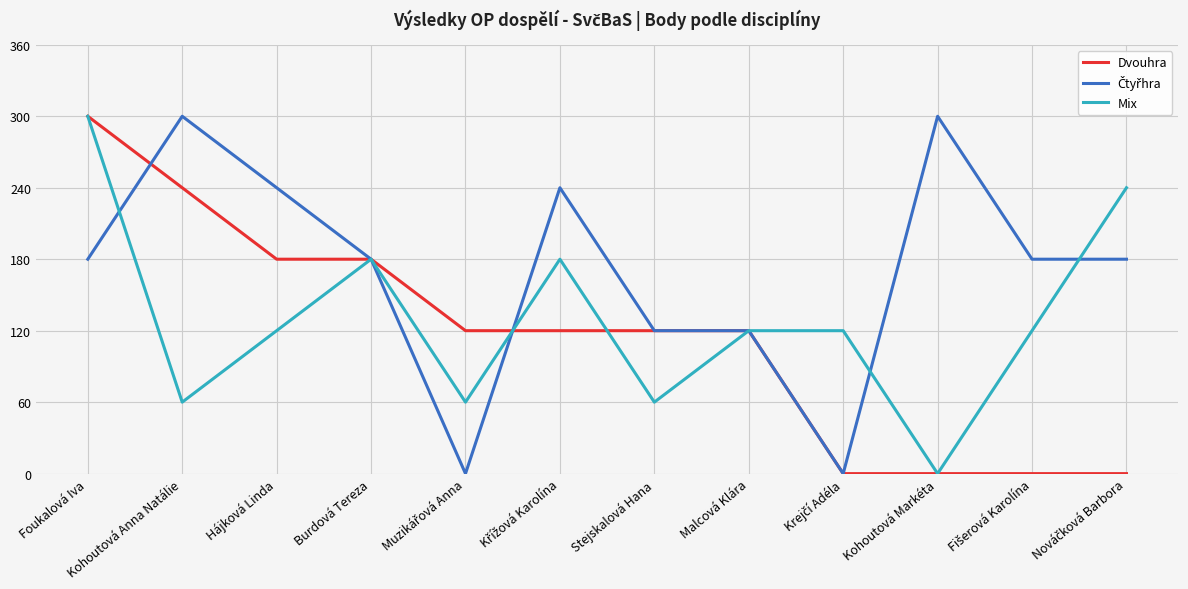

At which category is the sum across all series the highest?

Foukalová Iva